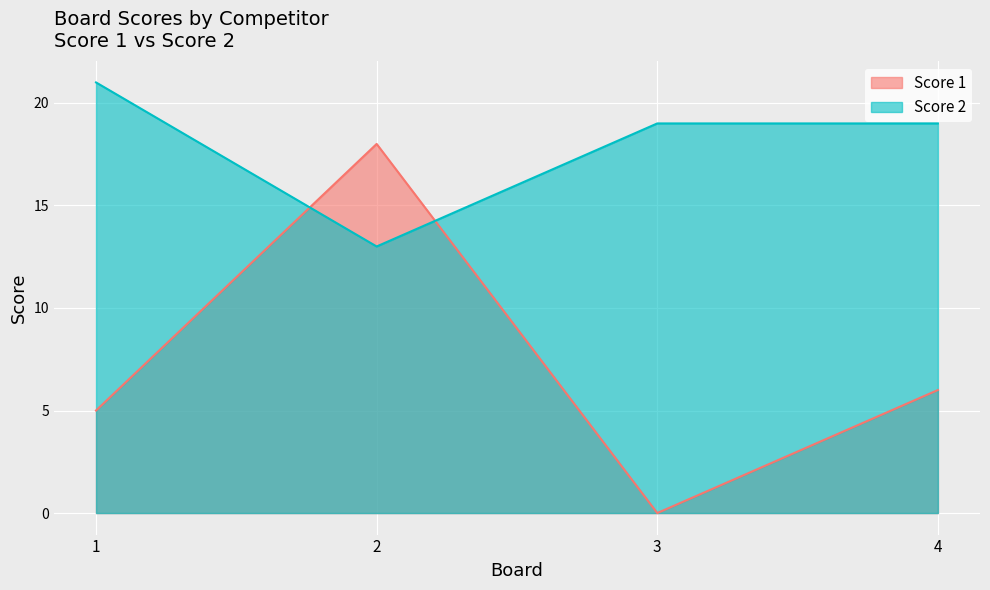

Rank the series by their maximum value, from lowest to highest.

Score 1, Score 2